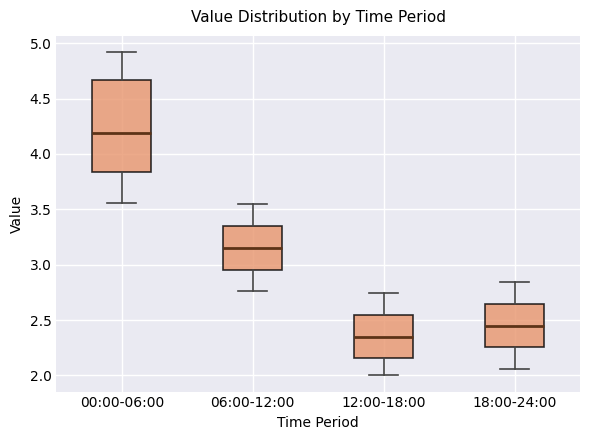

Which box has the highest median line?

00:00-06:00